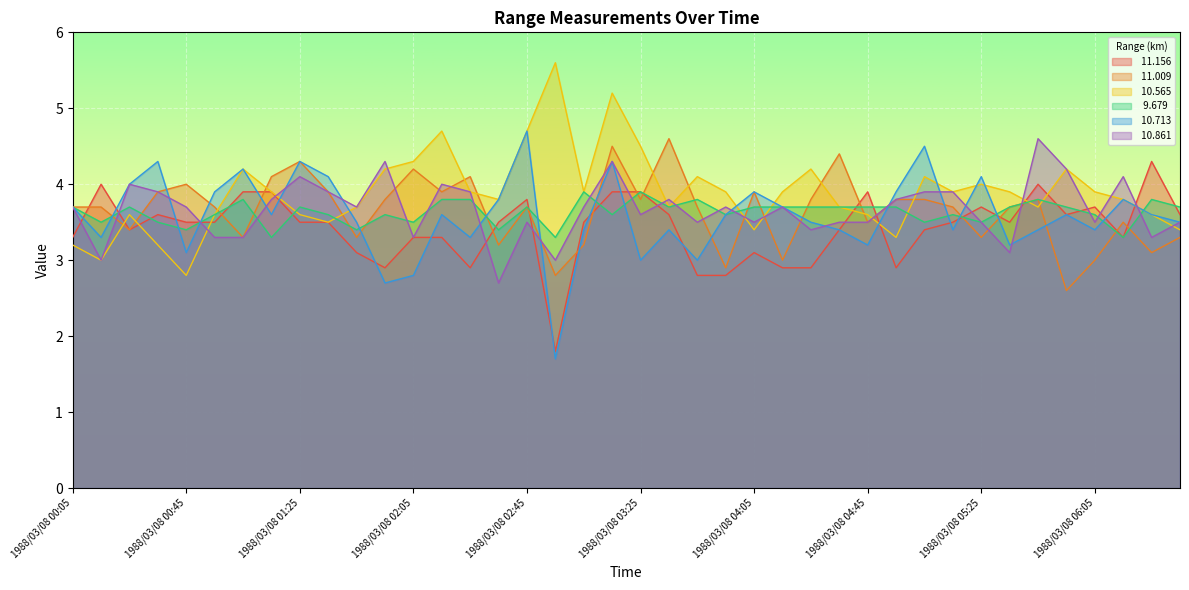

At which label is   9.679 closest to 3?

1988/03/08 01:15